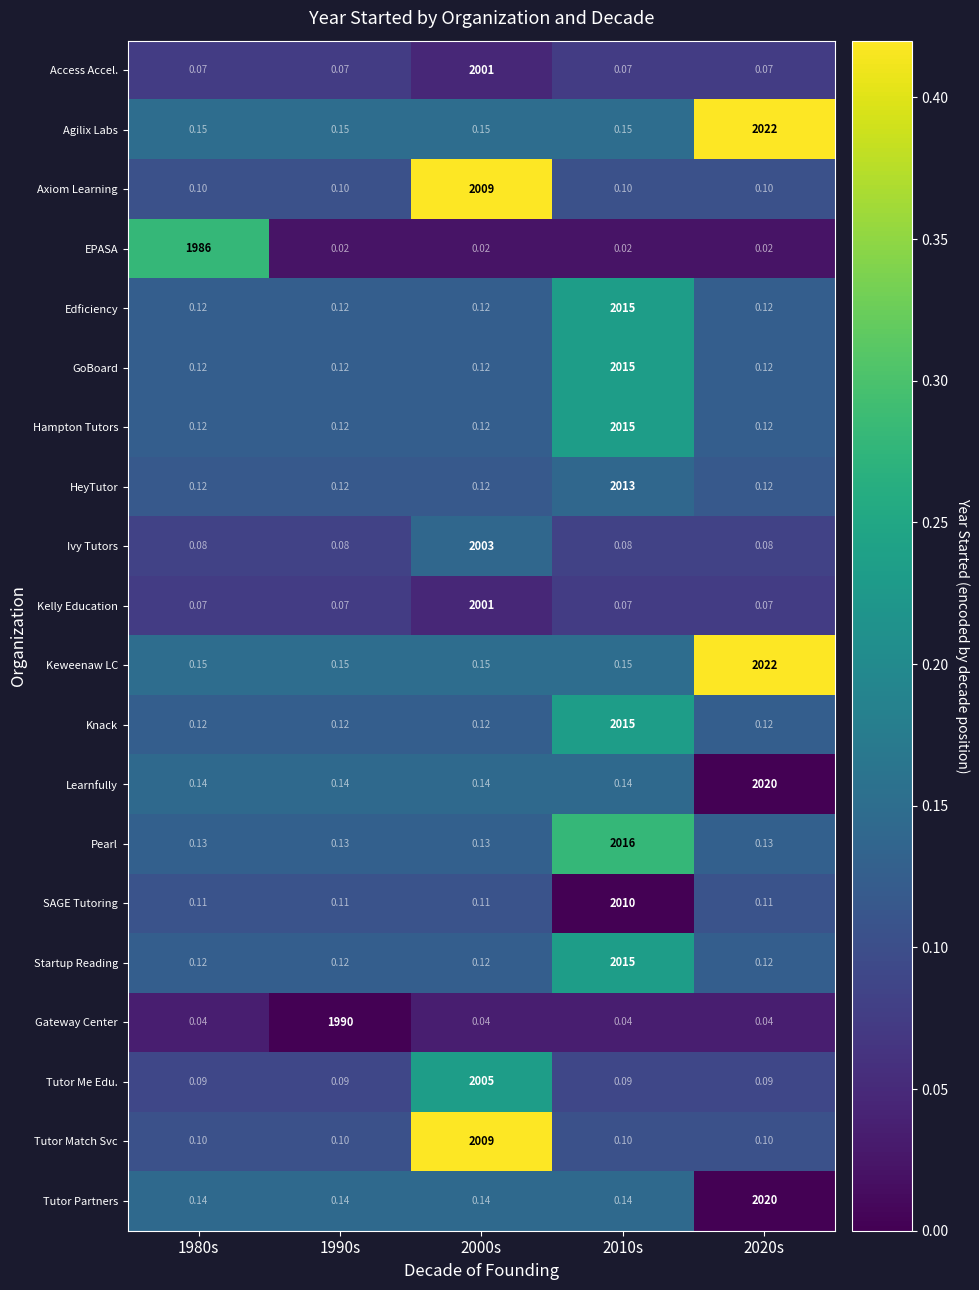

At how many categories does at least one series exceed 0?

5